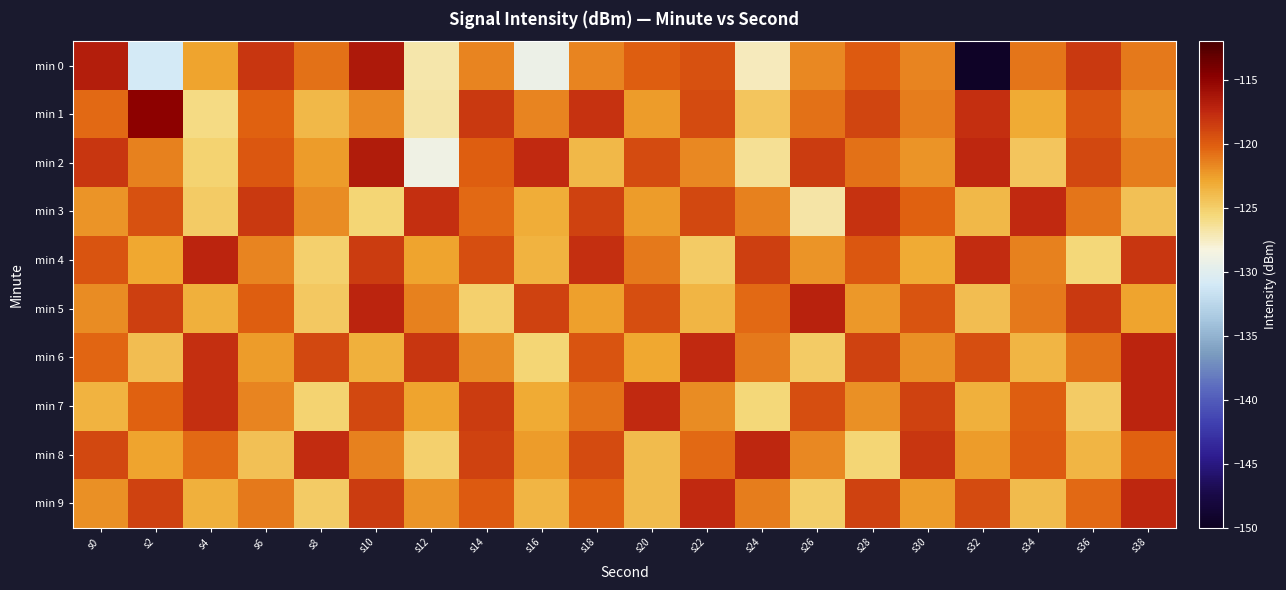

Reading right to left, list all the values displayed in this chart.

min 0: s38=-121.1	s36=-118.3	s34=-120.9	s32=-149.5	s30=-121.6	s28=-119.9	s26=-121.7	s24=-127.4	s22=-119.5	s20=-120.1	s18=-121.5	s16=-129.1	s14=-121.6	s12=-126.9	s10=-116.6	s8=-120.8	s6=-118.1	s4=-122.8	s2=-131.0	s0=-116.8
min 1: s38=-122.0	s36=-119.7	s34=-123.1	s32=-117.9	s30=-121.3	s28=-118.9	s26=-120.8	s24=-124.6	s22=-119.2	s20=-122.5	s18=-118.1	s16=-121.6	s14=-118.4	s12=-126.8	s10=-121.8	s8=-123.8	s6=-120.3	s4=-125.8	s2=-114.9	s0=-120.6
min 2: s38=-121.3	s36=-119.0	s34=-124.6	s32=-117.4	s30=-122.1	s28=-120.9	s26=-118.5	s24=-126.3	s22=-121.7	s20=-119.2	s18=-123.8	s16=-117.6	s14=-120.1	s12=-128.9	s10=-116.7	s8=-122.4	s6=-119.8	s4=-125.3	s2=-121.5	s0=-118.2
min 3: s38=-124.3	s36=-121.0	s34=-117.5	s32=-123.8	s30=-120.3	s28=-118.0	s26=-126.7	s24=-121.4	s22=-119.1	s20=-122.5	s18=-118.7	s16=-123.2	s14=-120.6	s12=-117.8	s10=-125.4	s8=-121.9	s6=-118.3	s4=-124.8	s2=-119.5	s0=-122.1
min 4: s38=-118.2	s36=-125.6	s34=-121.4	s32=-117.7	s30=-123.1	s28=-119.8	s26=-122.2	s24=-118.6	s22=-124.8	s20=-121.1	s18=-117.9	s16=-123.5	s14=-119.3	s12=-122.7	s10=-118.4	s8=-125.1	s6=-121.6	s4=-117.2	s2=-122.9	s0=-119.7
min 5: s38=-122.8	s36=-118.3	s34=-121.2	s32=-124.1	s30=-119.7	s28=-122.3	s26=-117.1	s24=-120.5	s22=-123.7	s20=-119.4	s18=-122.6	s16=-118.8	s14=-125.2	s12=-121.5	s10=-117.3	s8=-124.7	s6=-120.1	s4=-123.4	s2=-118.6	s0=-121.8
min 6: s38=-117.2	s36=-120.8	s34=-123.6	s32=-119.3	s30=-122.0	s28=-118.7	s26=-124.9	s24=-121.2	s22=-117.5	s20=-122.9	s18=-119.6	s16=-125.5	s14=-121.8	s12=-118.1	s10=-123.3	s8=-119.0	s6=-122.5	s4=-117.8	s2=-124.1	s0=-120.4
min 7: s38=-117.3	s36=-124.8	s34=-120.1	s32=-123.4	s30=-118.7	s28=-122.0	s26=-119.3	s24=-125.6	s22=-121.9	s20=-117.6	s18=-120.8	s16=-123.1	s14=-118.4	s12=-122.7	s10=-119.0	s8=-125.3	s6=-121.6	s4=-117.9	s2=-120.2	s0=-123.5
min 8: s38=-120.3	s36=-123.6	s34=-119.9	s32=-122.4	s30=-118.1	s28=-125.4	s26=-121.7	s24=-117.4	s22=-120.6	s20=-123.9	s18=-119.2	s16=-122.5	s14=-118.8	s12=-125.1	s10=-121.4	s8=-117.7	s6=-124.2	s4=-120.5	s2=-122.8	s0=-119.1
min 9: s38=-117.4	s36=-120.6	s34=-123.9	s32=-119.2	s30=-122.5	s28=-118.8	s26=-125.0	s24=-121.3	s22=-117.6	s20=-124.0	s18=-120.3	s16=-123.6	s14=-119.9	s12=-122.2	s10=-118.5	s8=-124.8	s6=-121.1	s4=-123.4	s2=-118.7	s0=-122.0